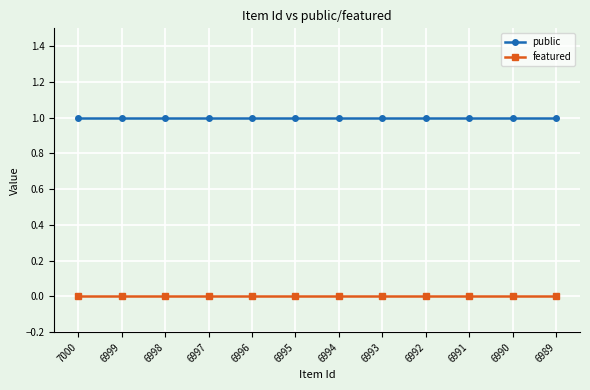

What is the total value across all series at 6998?

1